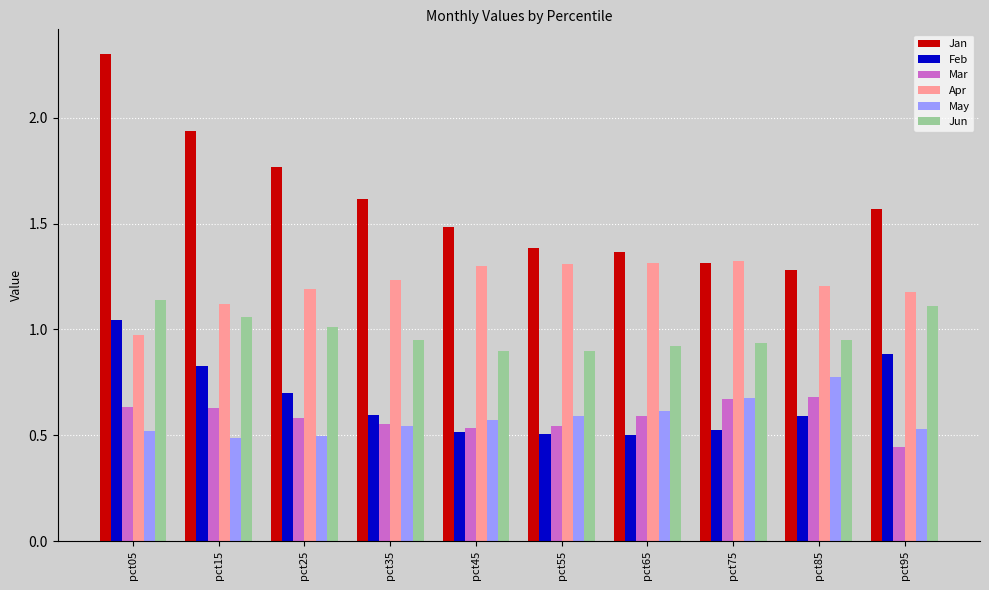

How many data points does each series have?

10